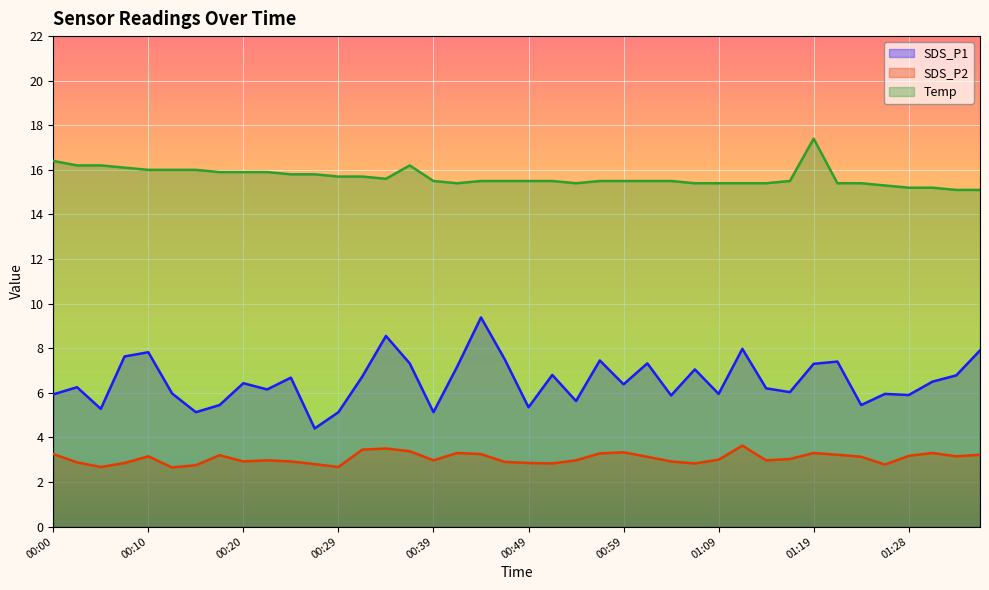

Which series has the largest range (max minus min)?

SDS_P1